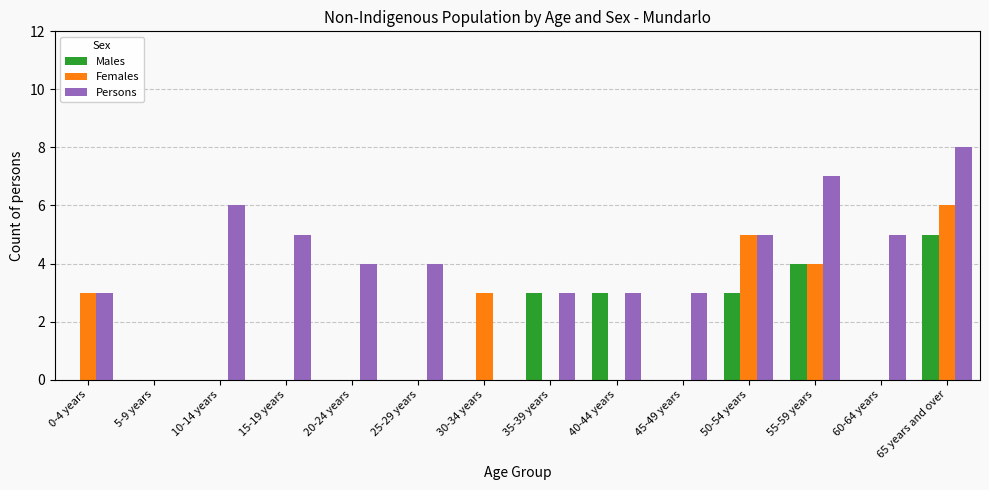

What is the average value of the Males series?

1